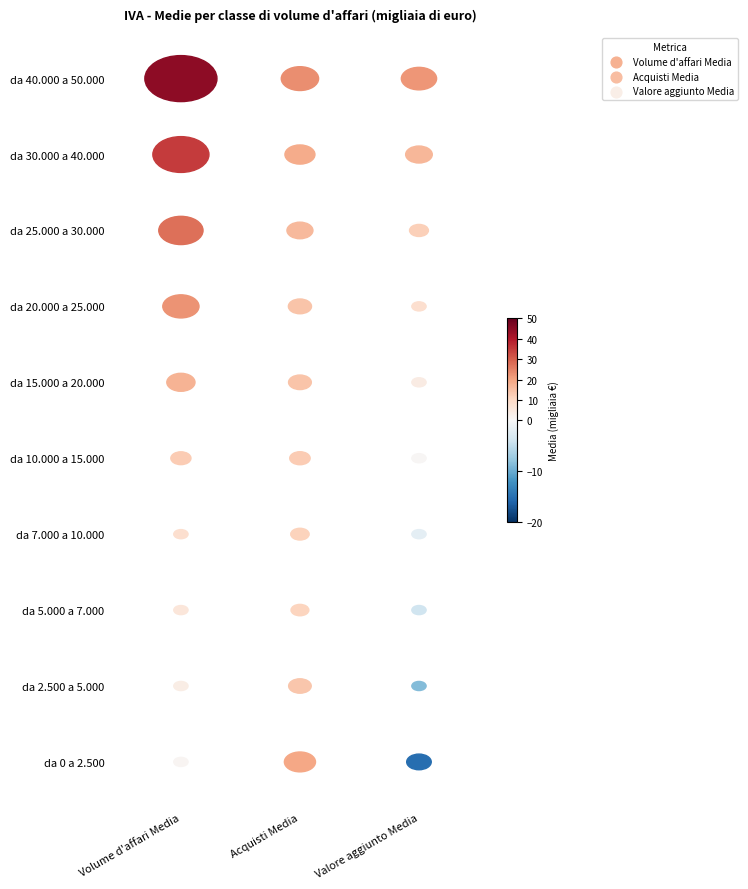

The value of da 2.500 a 5.000 at 2 is -14.6. True or false?

False